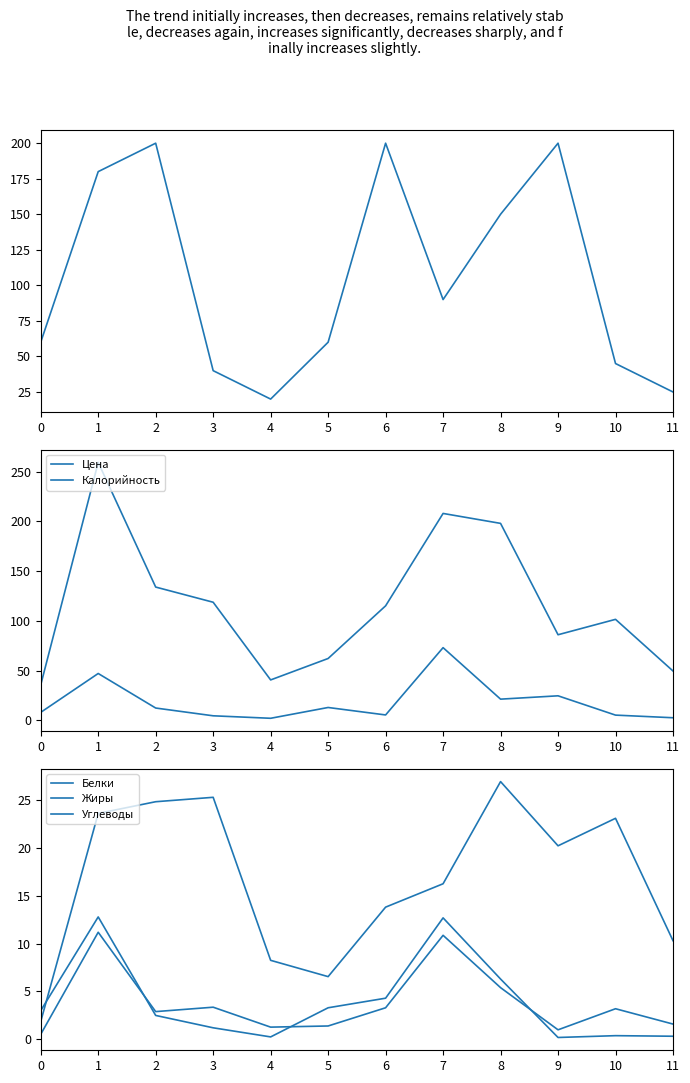

How many times do Жиры and Углеводы cross each other?

1